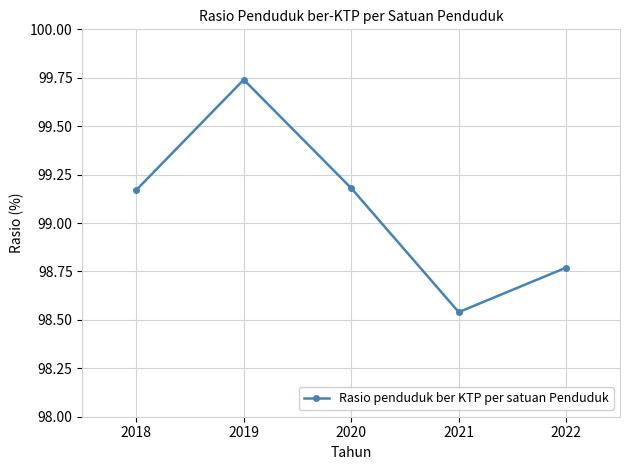

Which has a higher value, 2019 or 2018?

2019